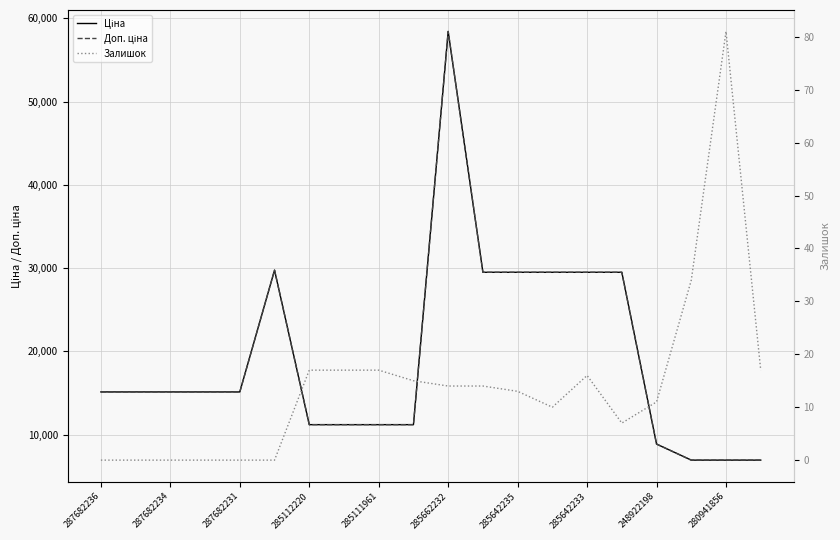

Reading left to right, what are all the values shown in this chart?

Ціна: 15120.0	15120.0	15120.0	15120.0	15120.0	29747.2	11188.2	11188.2	11188.2	11188.2	58426.5	29491.5	29491.5	29491.5	29491.5	29491.5	8856.7	6925.7	6925.7	6925.7
Доп. ціна: 15120.0	15120.0	15120.0	15120.0	15120.0	29747.2	11188.2	11188.2	11188.2	11188.2	58426.5	29491.5	29491.5	29491.5	29491.5	29491.5	8856.7	6925.7	6925.7	6925.7
Залишок: 0.0	0.0	0.0	0.0	0.0	0.0	17.0	17.0	17.0	15.0	14.0	14.0	13.0	10.0	16.0	7.0	11.0	34.0	81.0	17.0